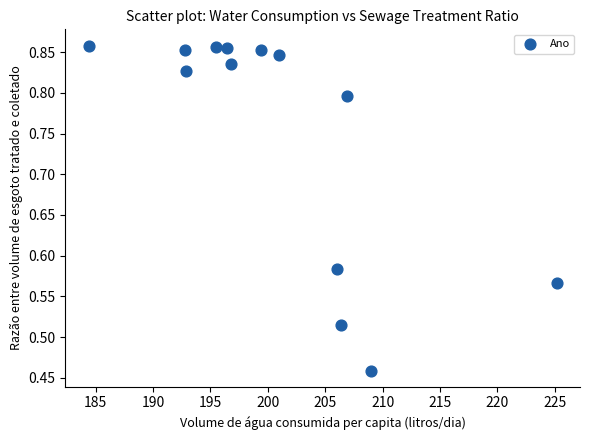

What is the range of X values (max minus min)?

40.8